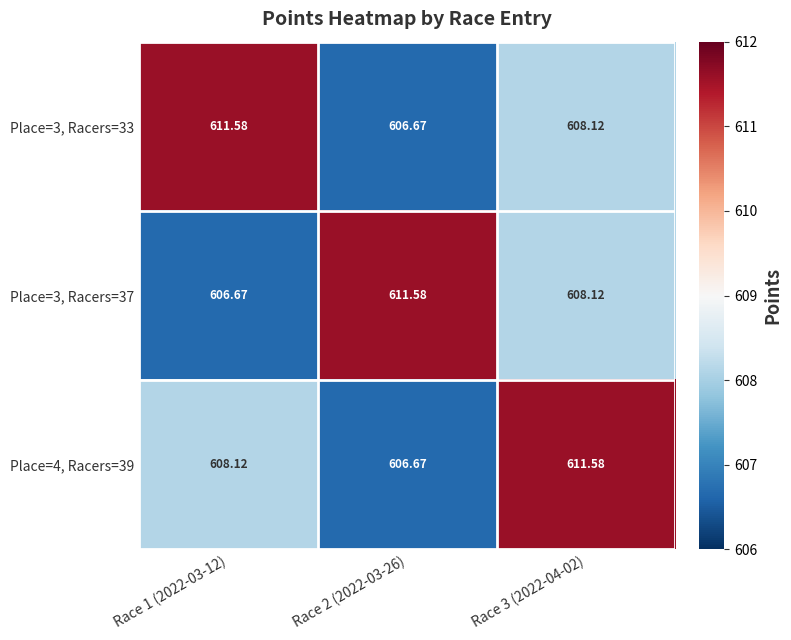

How many data points does each series have?

3